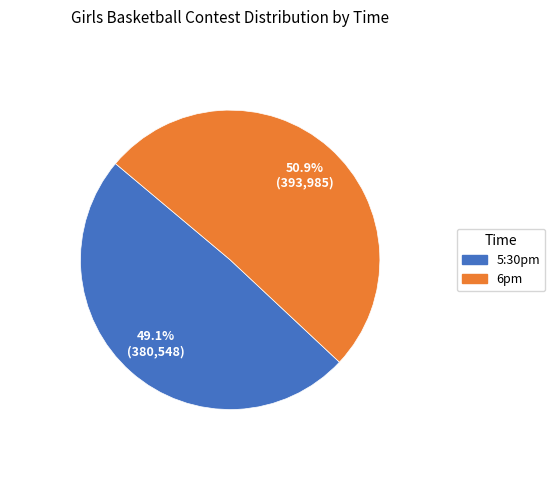

Is it true that 6pm is 51% of the pie?

True